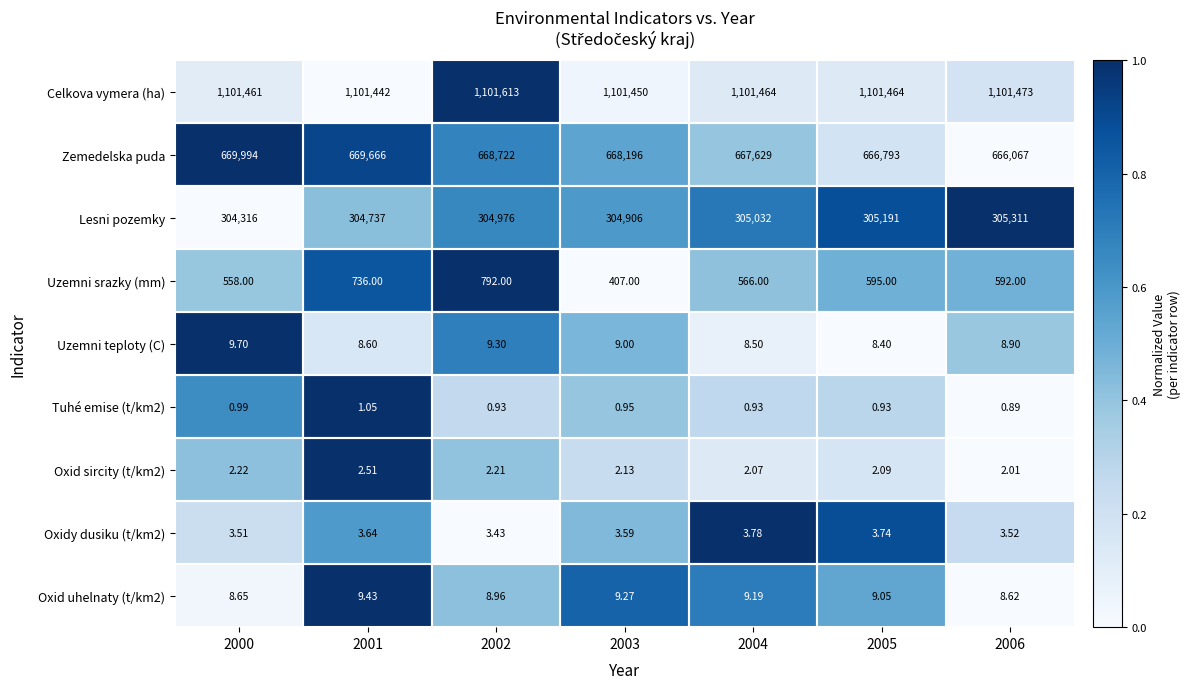

Which series has the largest range (max minus min)?

Zemedelska puda